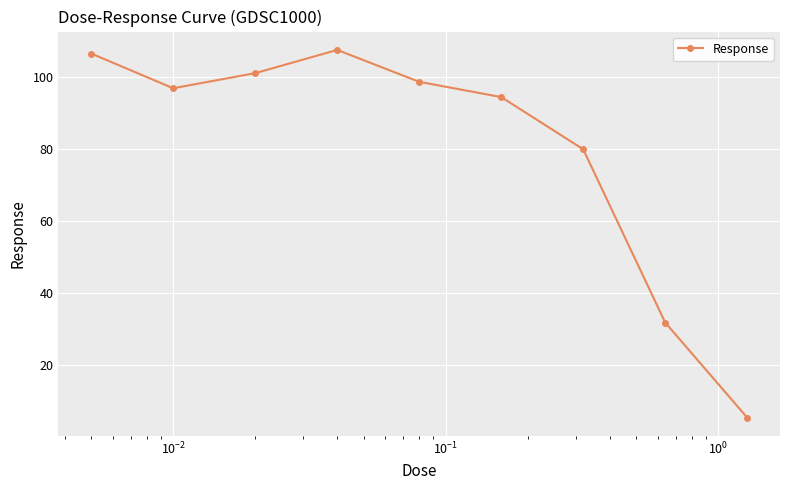

What is the maximum value shown in the chart?

107.5